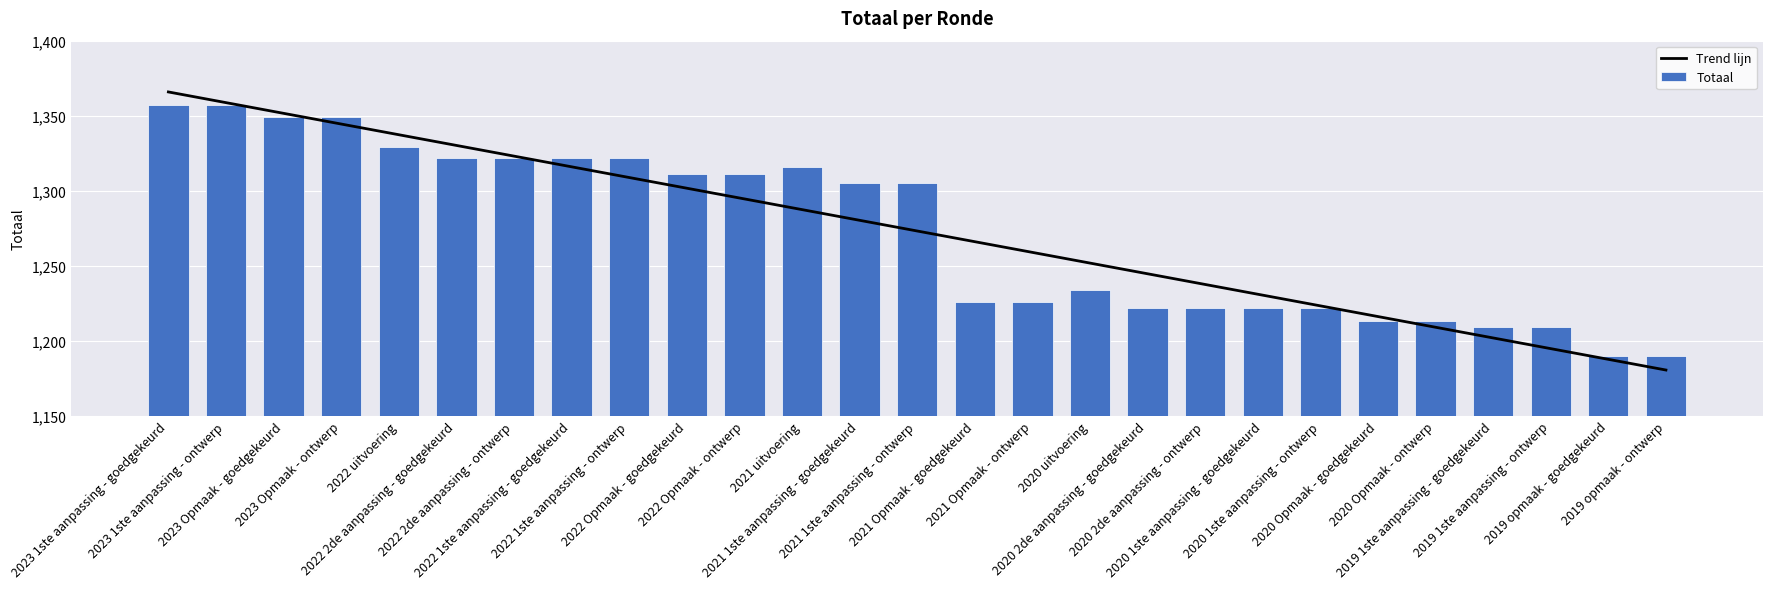

What is the spread (max minus min) of values at 2020 2de aanpassing - goedgekeurd?

22.6